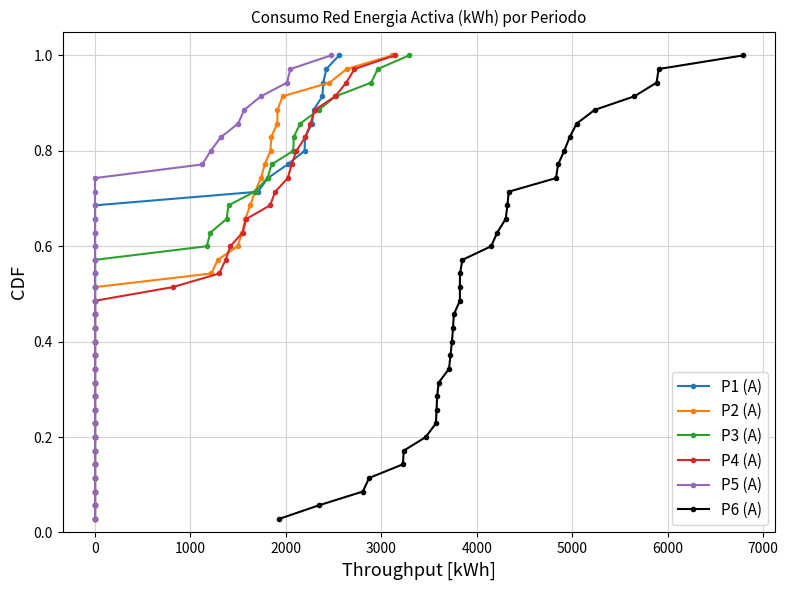

What are all the series names shown in the legend?

P1 (A), P2 (A), P3 (A), P4 (A), P5 (A), P6 (A)